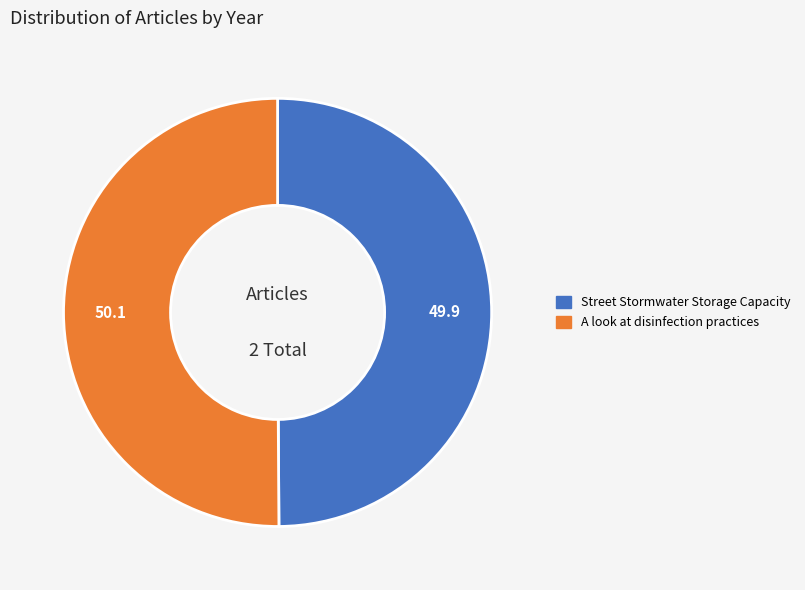

What is the ratio of the value at Street Stormwater Storage Capacity to the value at A look at disinfection practices?

1.0